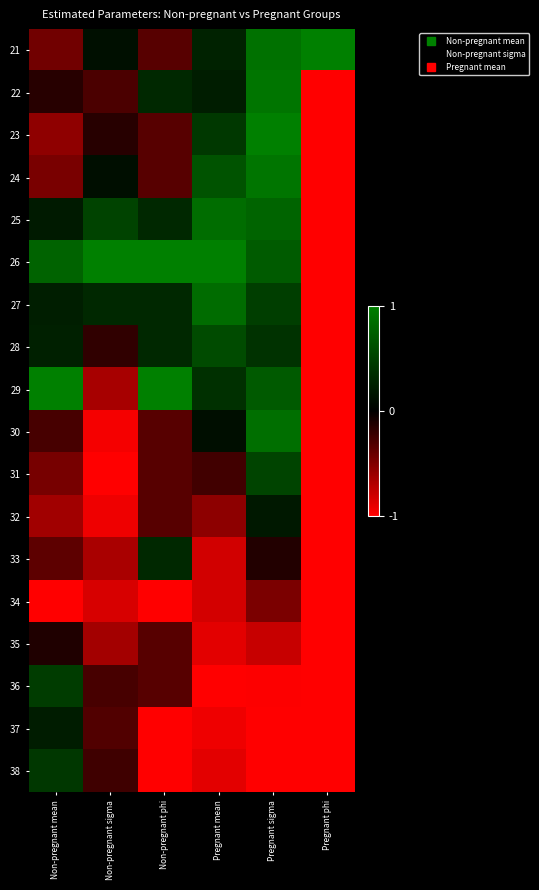

At how many categories does at least one series exceed 0?

6